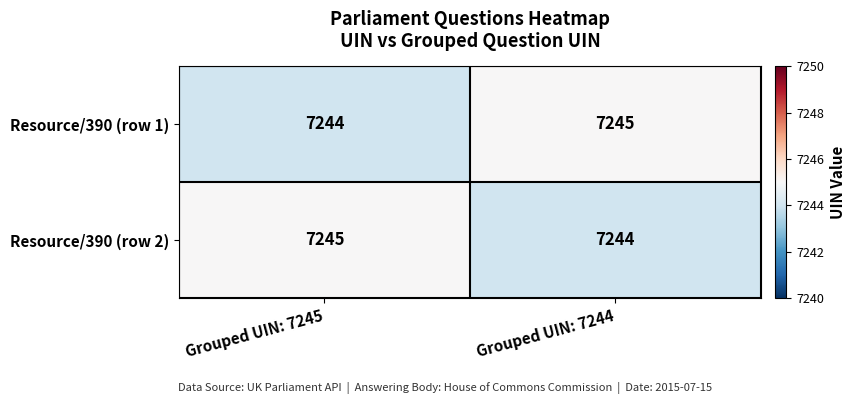

What is the greatest value displayed?

7245